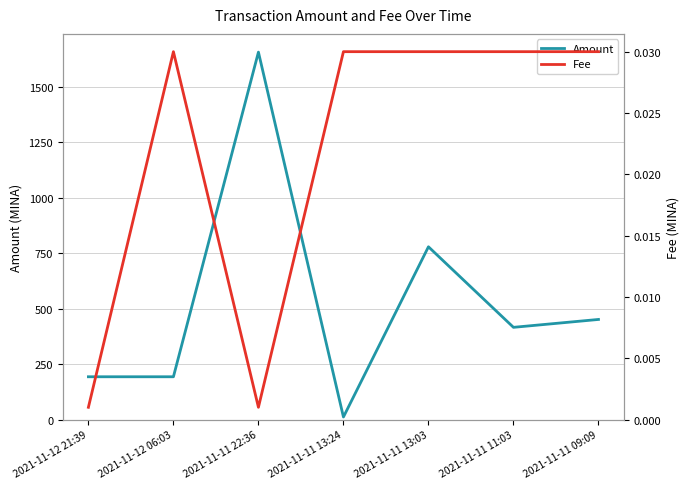

In Amount, how many points are higher than both neighbors (excluding endpoints)?

2